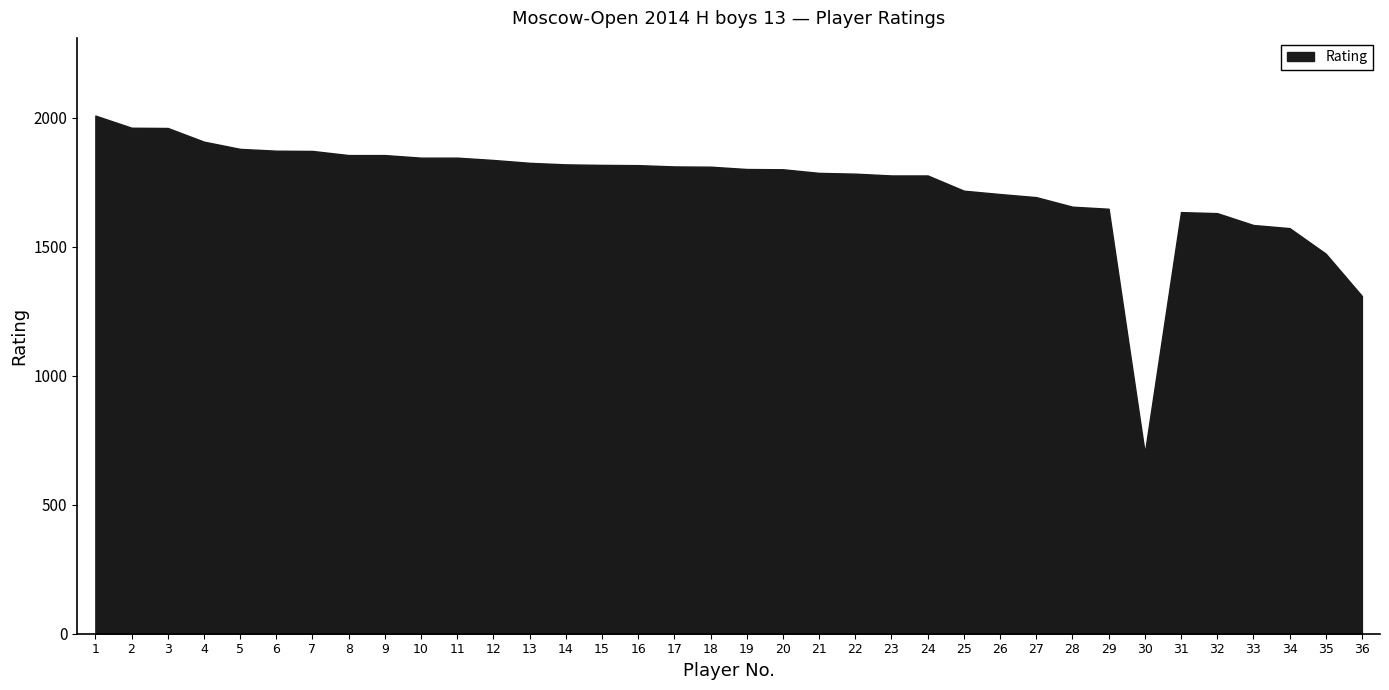

True or false: the data shows 1786 at 21.

True